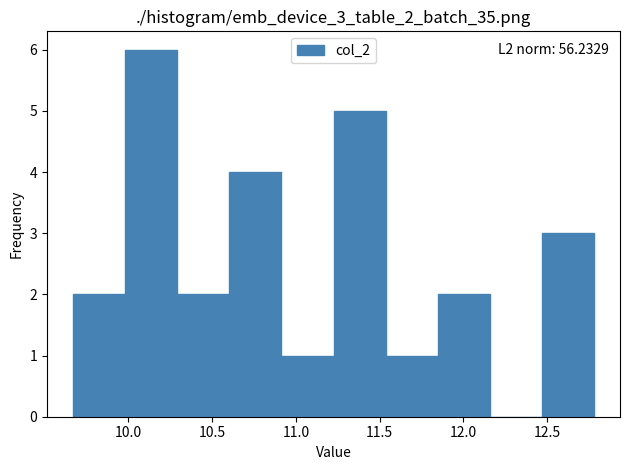

Over which range of the x-axis is the bar tallest?

10.00 to 10.30